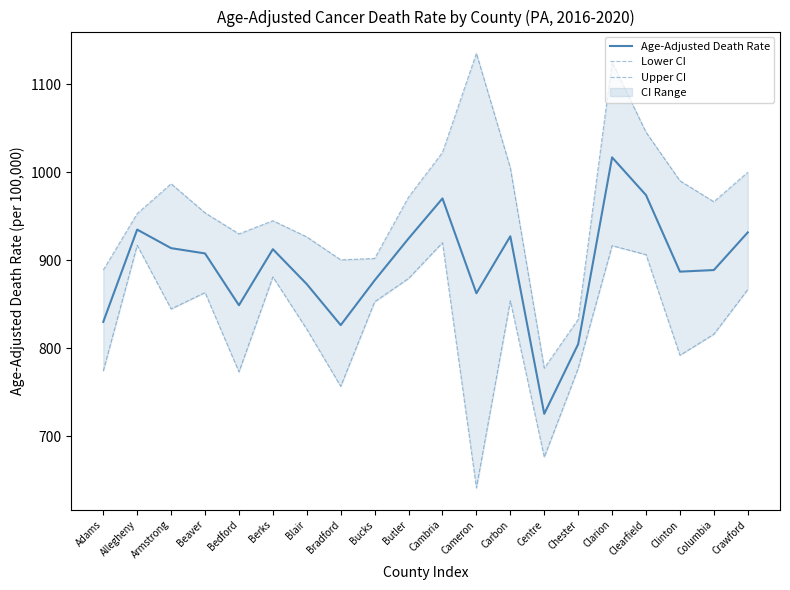

How many lines are shown in the chart?

3